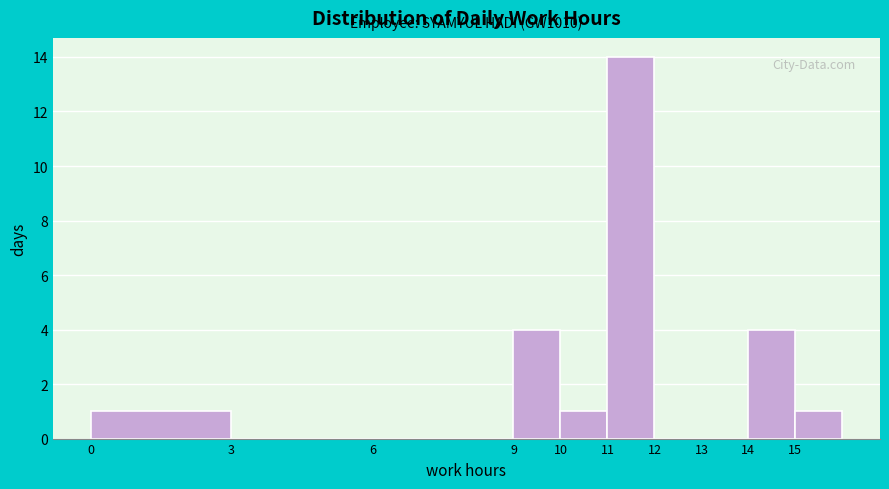

Over which range of the x-axis is the bar tallest?

11 to 12